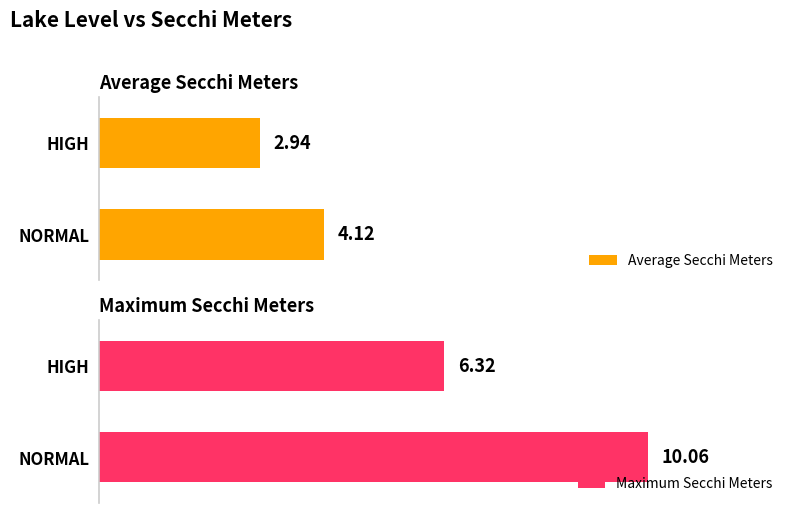

At which label does Average Secchi Meters reach its peak?

NORMAL